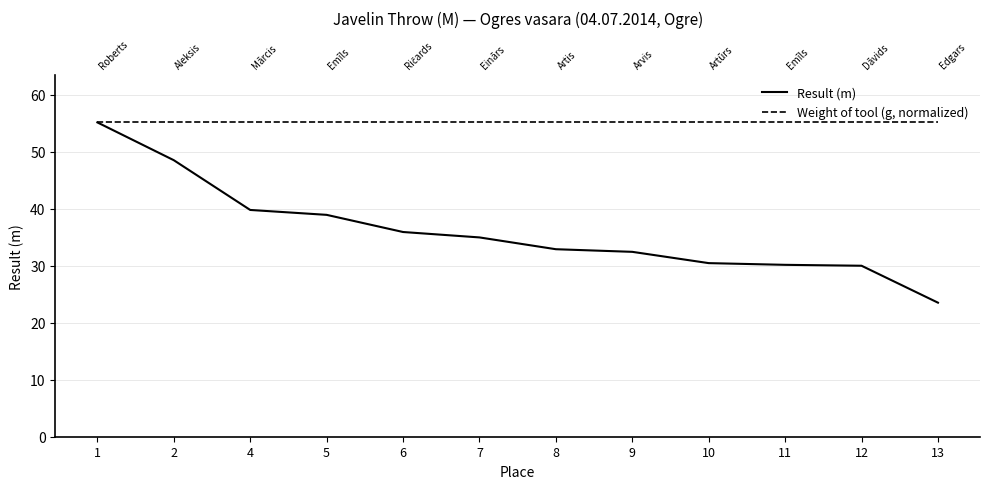

The value of Result (m) at 10 is 8.0. True or false?

False